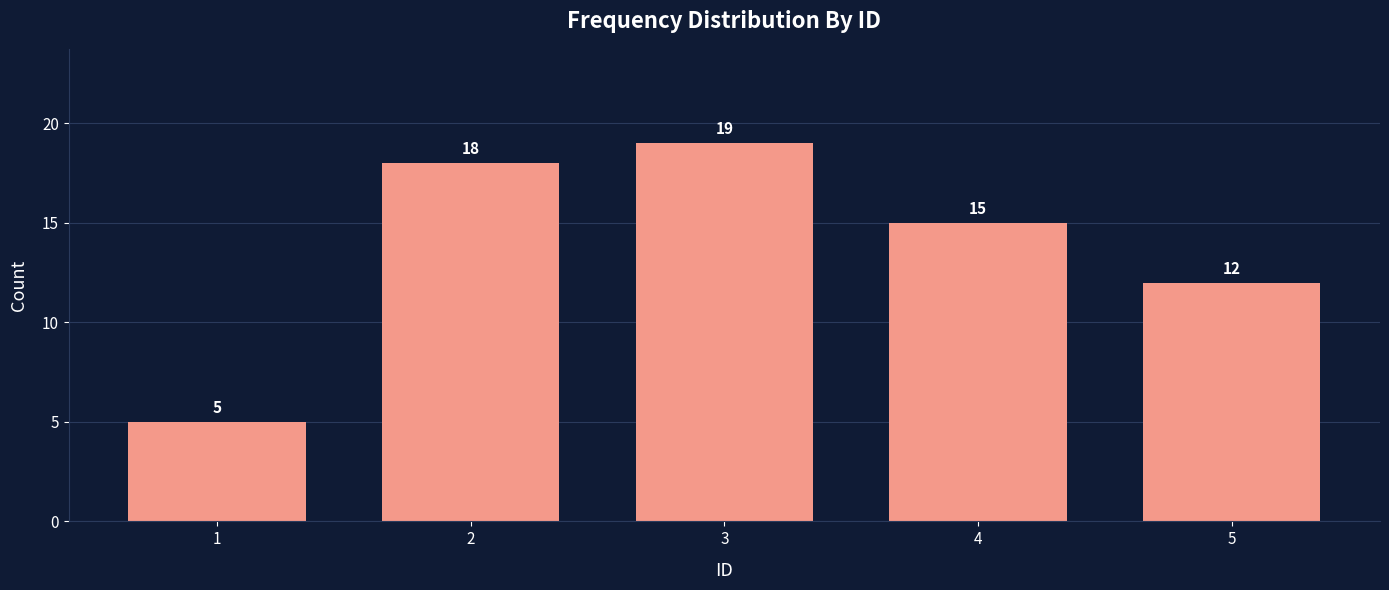

Reading left to right, extract all data points from this chart.

1=5	2=18	3=19	4=15	5=12